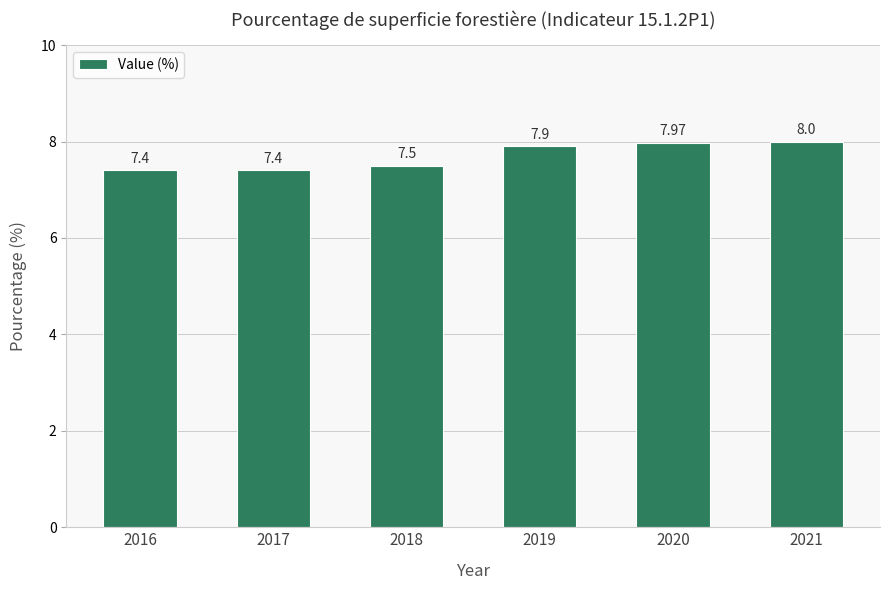

What is the smallest value displayed?

7.4